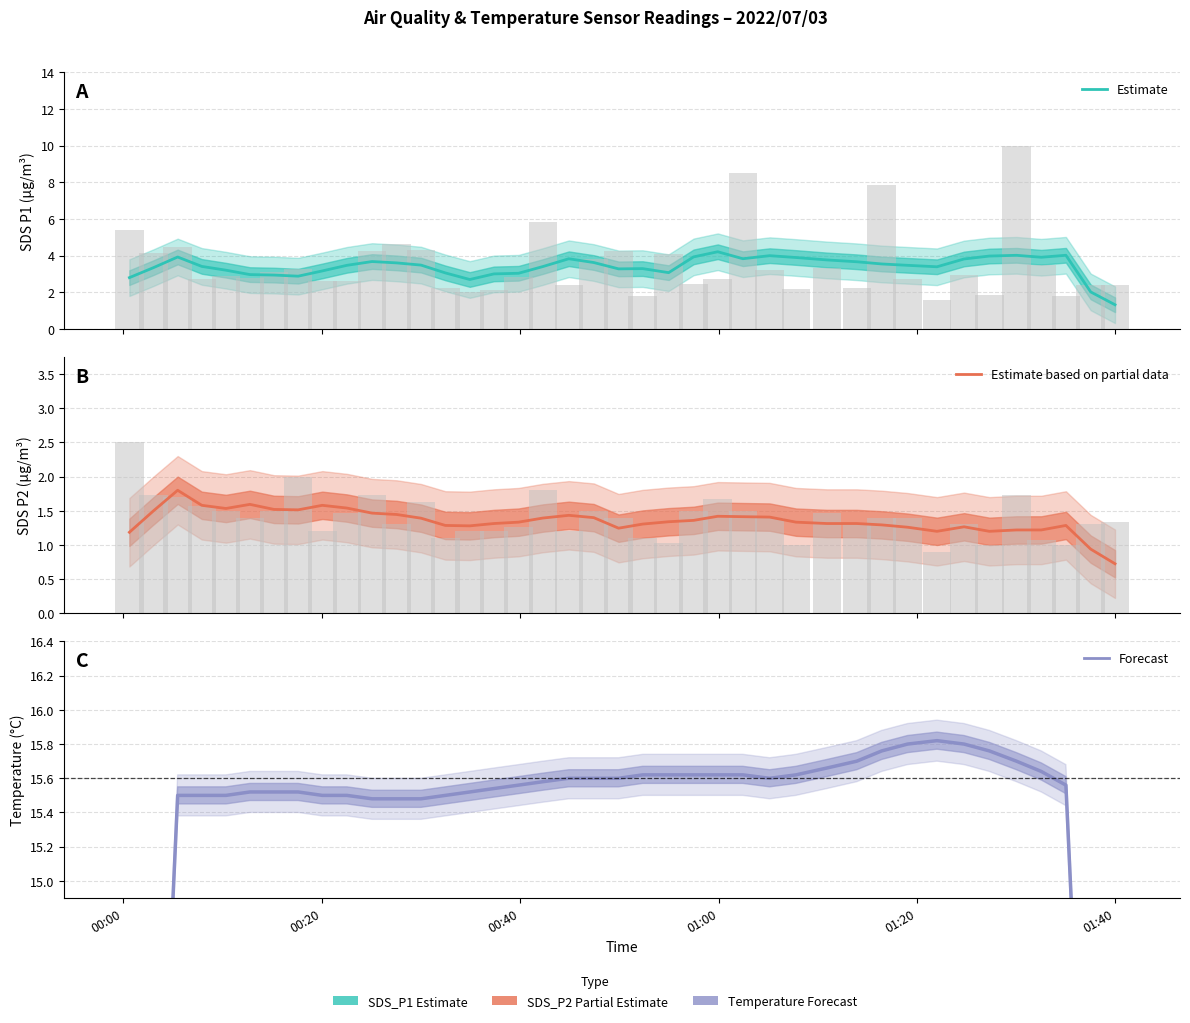

Reading left to right, transcribe all the data shown in this chart.

SDS_P1 (Estimate): 2.8	3.3	3.9	3.4	3.2	3.0	2.9	2.9	3.2	3.5	3.7	3.6	3.5	3.1	2.7	3.0	3.0	3.4	3.8	3.6	3.3	3.3	3.1	3.9	4.2	3.8	4.0	3.9	3.8	3.7	3.5	3.5	3.4	3.8	4.0	4.0	3.9	4.0	2.0	1.3
SDS_P2 (Estimate): 1.2	1.5	1.8	1.6	1.5	1.6	1.5	1.5	1.6	1.5	1.5	1.4	1.4	1.3	1.3	1.3	1.3	1.4	1.4	1.4	1.2	1.3	1.3	1.4	1.4	1.4	1.4	1.3	1.3	1.3	1.3	1.3	1.2	1.3	1.2	1.2	1.2	1.3	0.9	0.7
Temperature (°C): 9.3	12.4	15.5	15.5	15.5	15.5	15.5	15.5	15.5	15.5	15.5	15.5	15.5	15.5	15.5	15.5	15.6	15.6	15.6	15.6	15.6	15.6	15.6	15.6	15.6	15.6	15.6	15.6	15.7	15.7	15.8	15.8	15.8	15.8	15.8	15.7	15.6	15.6	12.4	9.3